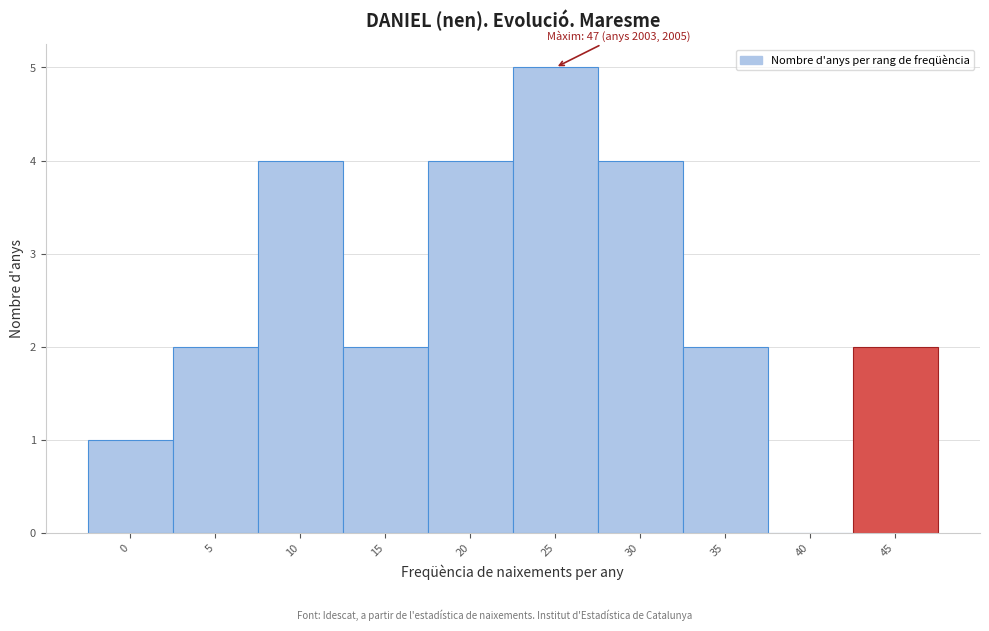

Reading left to right, extract all data points from this chart.

0=1	5=2	10=4	15=2	20=4	25=5	30=4	35=2	40=0	45=2